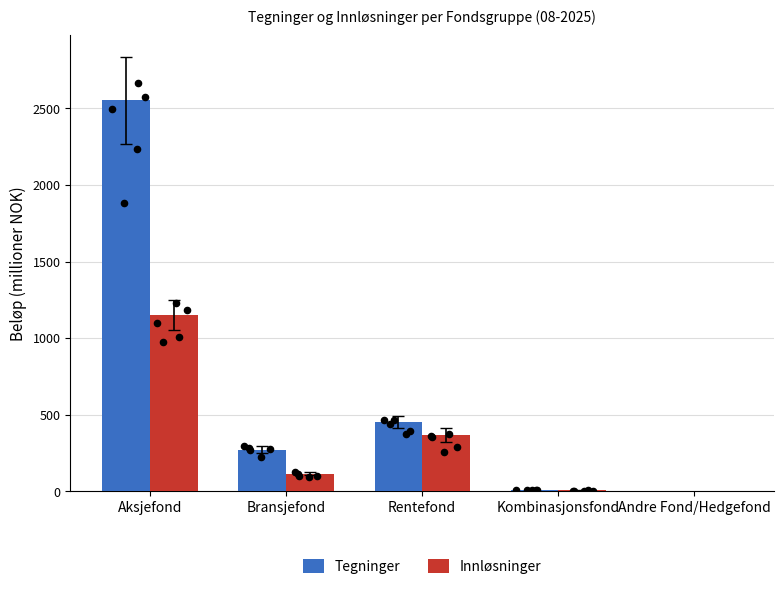

What are all the series names shown in the legend?

Tegninger, Innløsninger